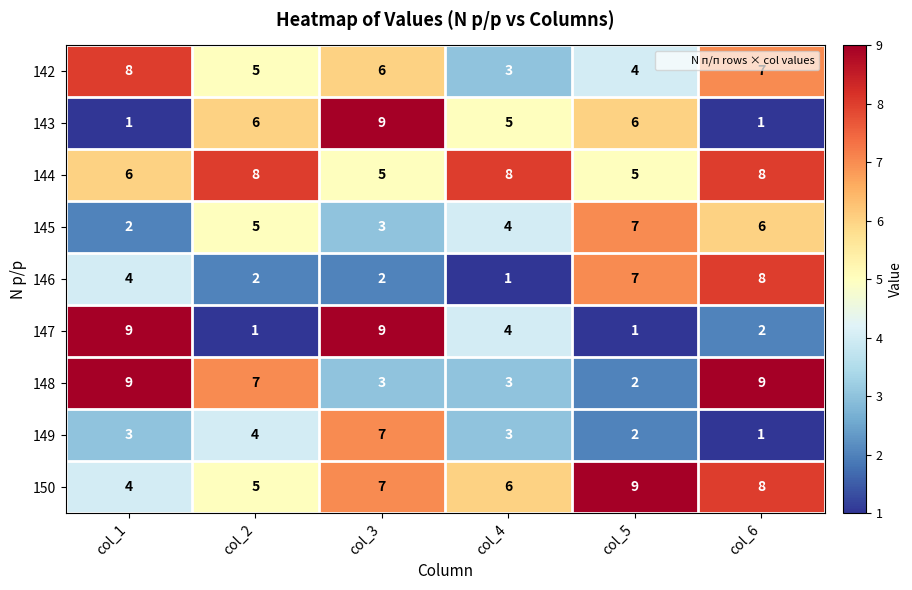

How many distinct data groups are displayed?

9